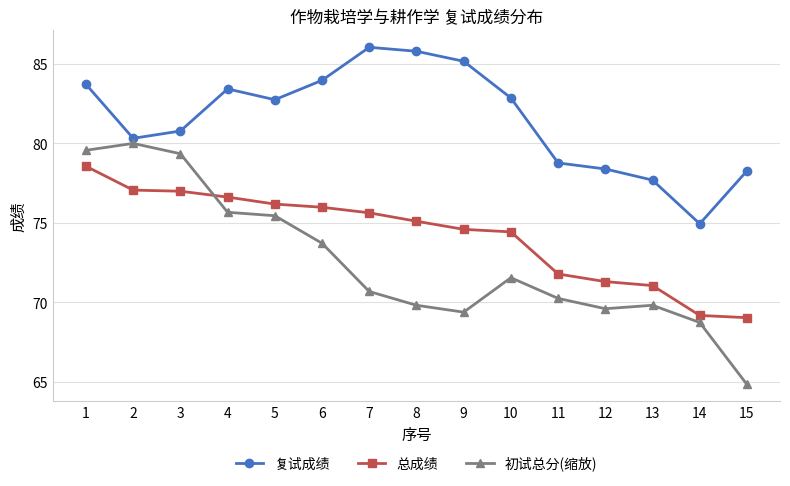

Where is the first local maximum for 复试成绩?

4